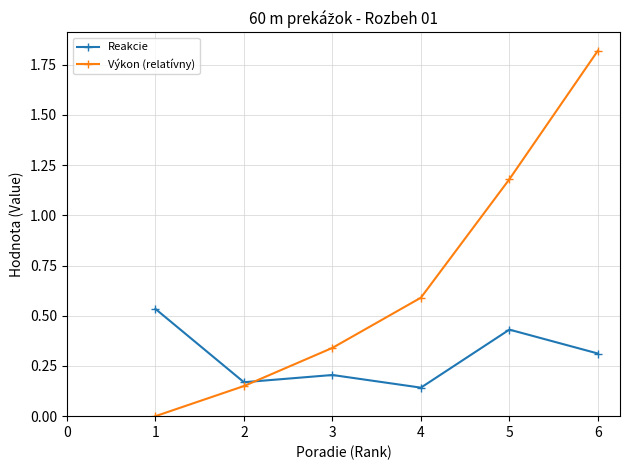

Rank the series at 2 from lowest to highest value.

Výkon (relatívny), Reakcie